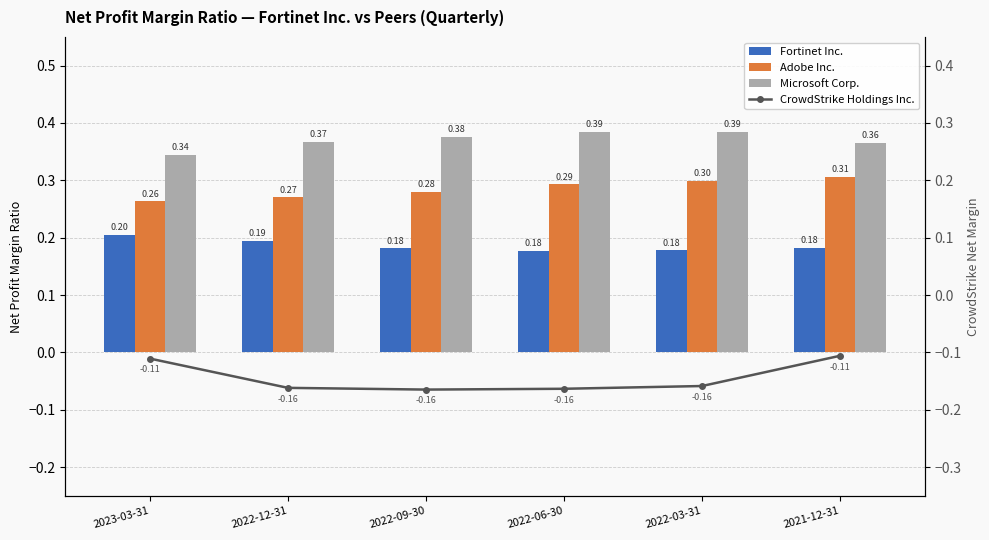

What is the smallest value displayed?

-0.2